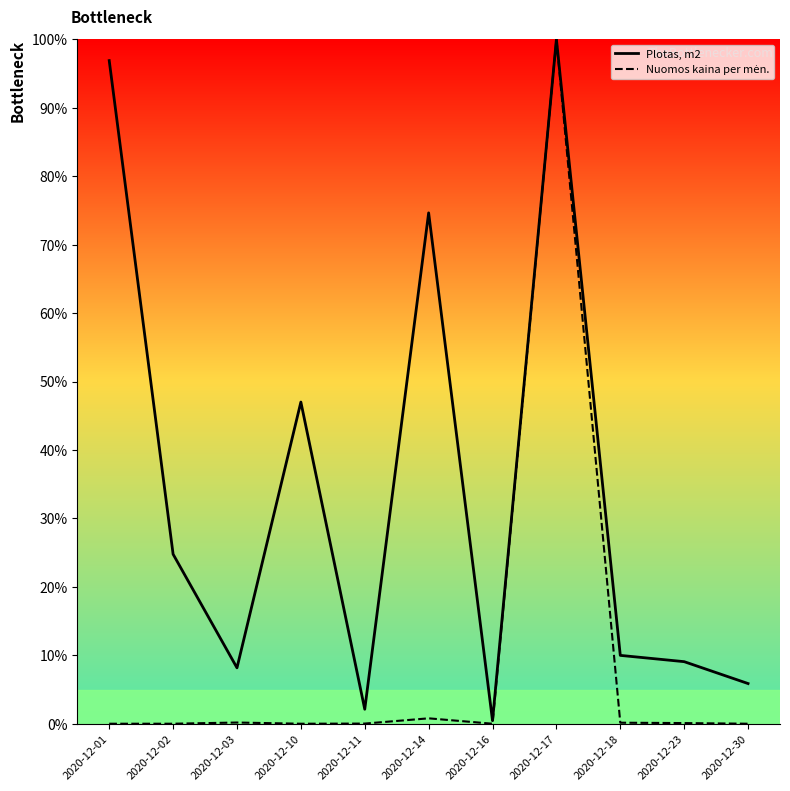

Which series has the largest total across all categories?

Plotas, m2